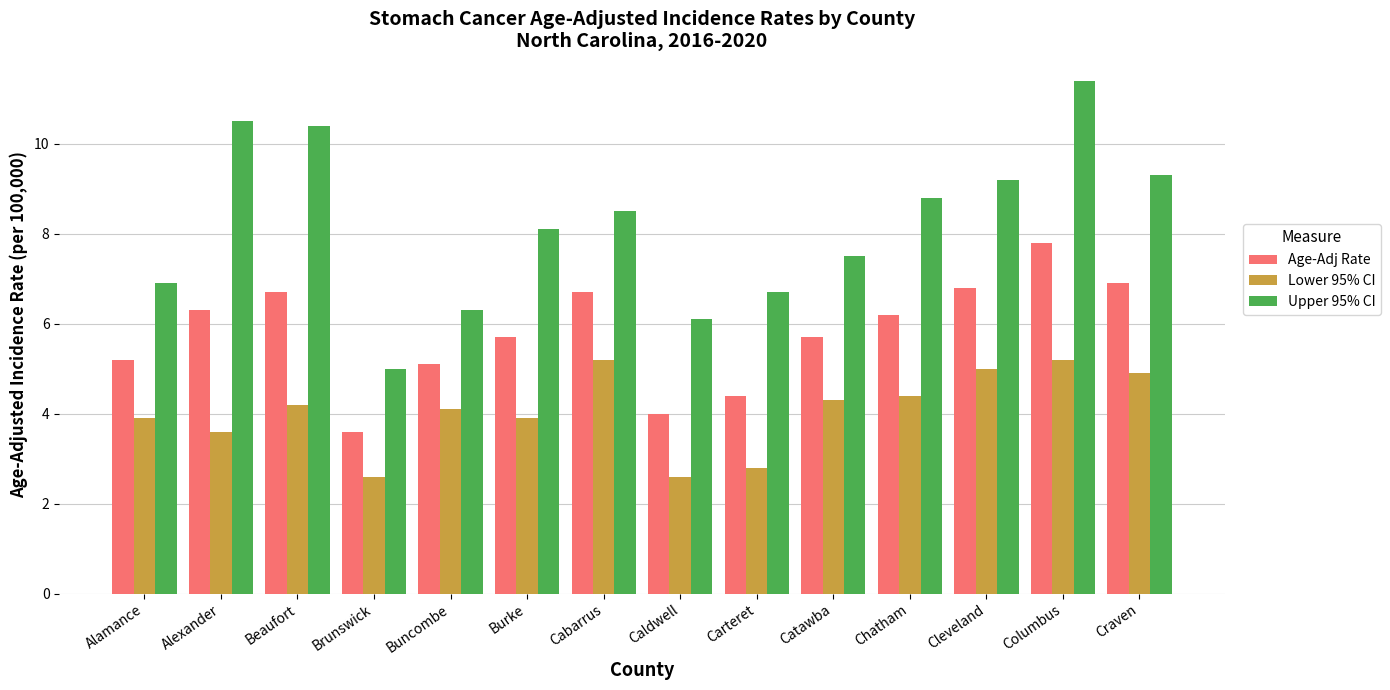

Reading left to right, extract all data points from this chart.

Age-Adj Rate: 5.2	6.3	6.7	3.6	5.1	5.7	6.7	4.0	4.4	5.7	6.2	6.8	7.8	6.9
Lower 95% CI: 3.9	3.6	4.2	2.6	4.1	3.9	5.2	2.6	2.8	4.3	4.4	5.0	5.2	4.9
Upper 95% CI: 6.9	10.5	10.4	5.0	6.3	8.1	8.5	6.1	6.7	7.5	8.8	9.2	11.4	9.3